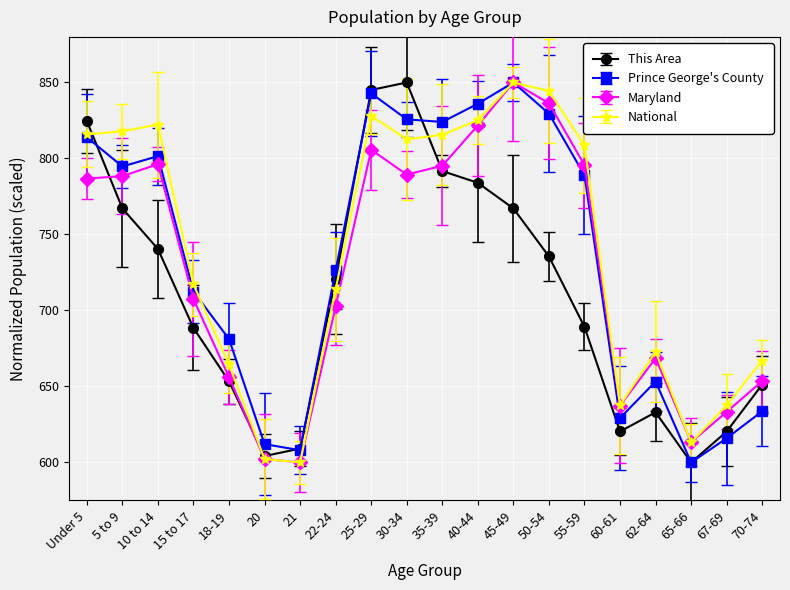

What is the difference between the highest and lowest values at 65-66?

13.4